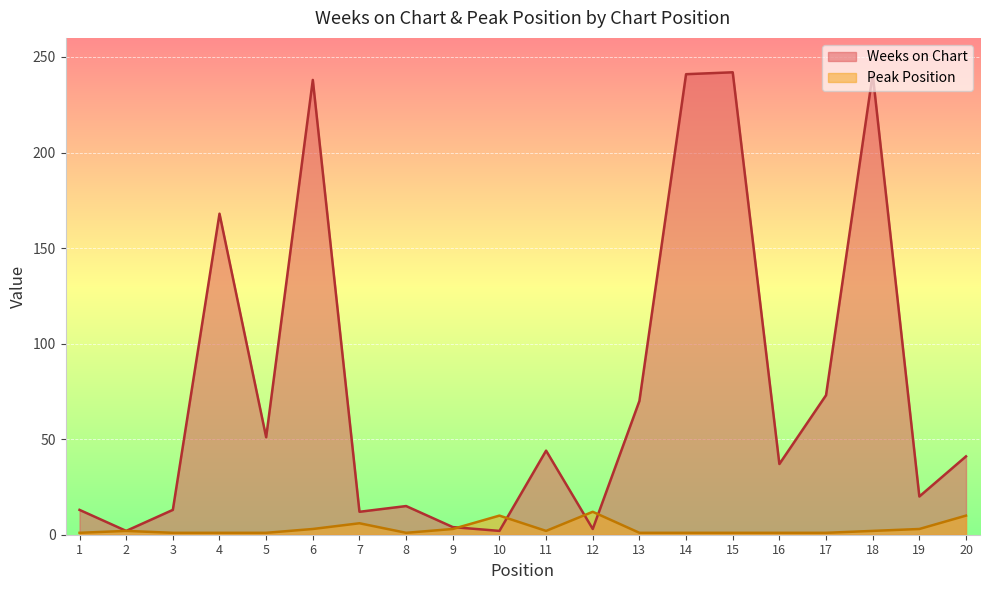

Rank the series by their maximum value, from lowest to highest.

Peak Position, Weeks on Chart